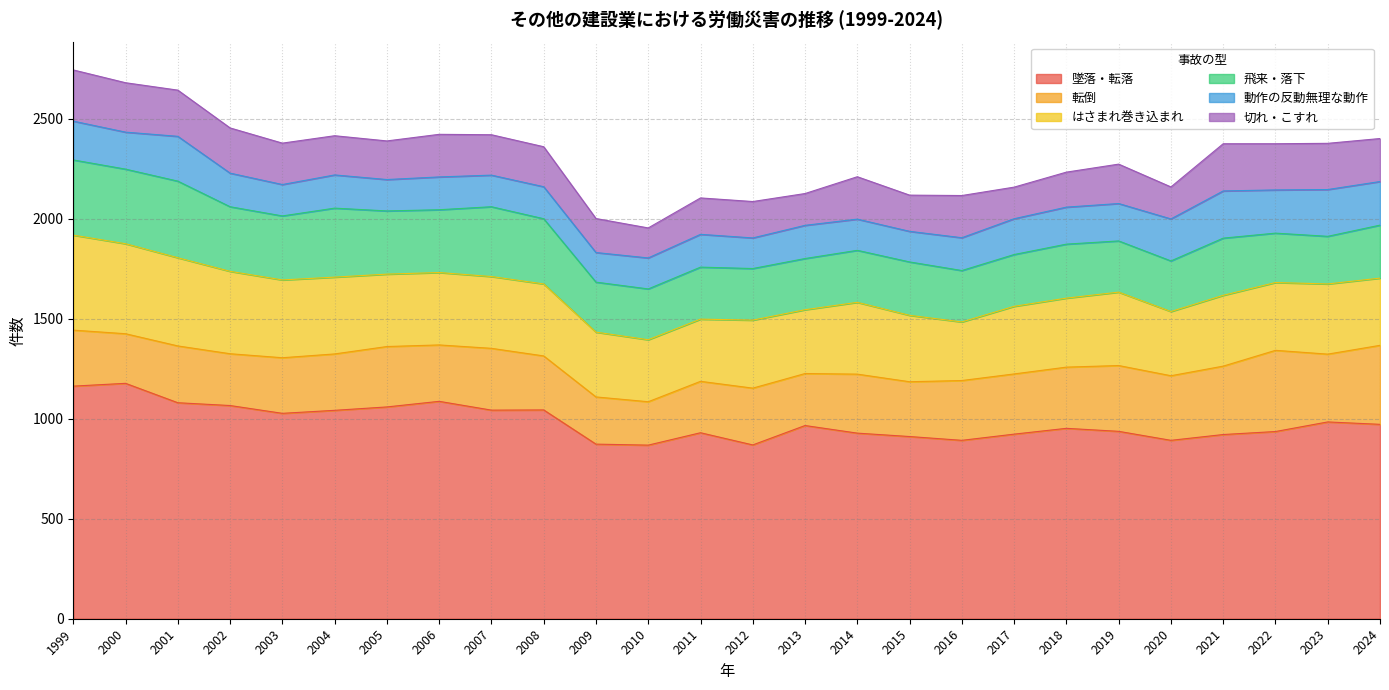

What is the total value across all series at 2008?

2360